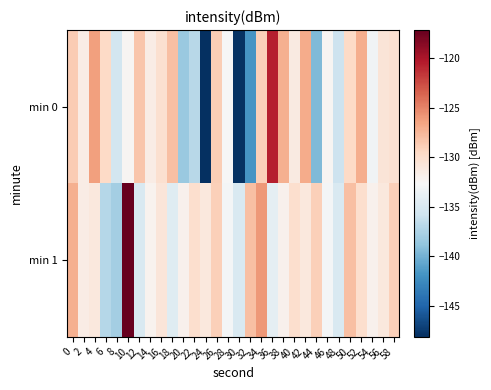

Reading right to left, transcribe all the data shown in this chart.

min 0: 58=-130.3	56=-130.7	54=-133.2	52=-127.0	50=-129.6	48=-135.8	46=-132.3	44=-139.5	42=-126.9	40=-131.3	38=-127.2	36=-120.6	34=-129.0	32=-141.8	30=-148.0	28=-132.7	26=-128.8	24=-148.1	22=-137.0	20=-138.3	18=-128.0	16=-130.2	14=-131.5	12=-128.4	10=-132.4	8=-135.5	6=-129.6	4=-126.3	2=-131.4	0=-128.8
min 1: 58=-129.0	56=-131.0	54=-132.0	52=-130.0	50=-128.0	48=-135.0	46=-133.0	44=-129.0	42=-131.0	40=-130.0	38=-132.0	36=-134.0	34=-126.0	32=-128.0	30=-135.0	28=-133.0	26=-129.0	24=-131.0	22=-130.0	20=-132.0	18=-134.5	16=-130.8	14=-132.1	12=-135.0	10=-117.2	8=-137.9	6=-137.0	4=-131.0	2=-131.5	0=-127.1